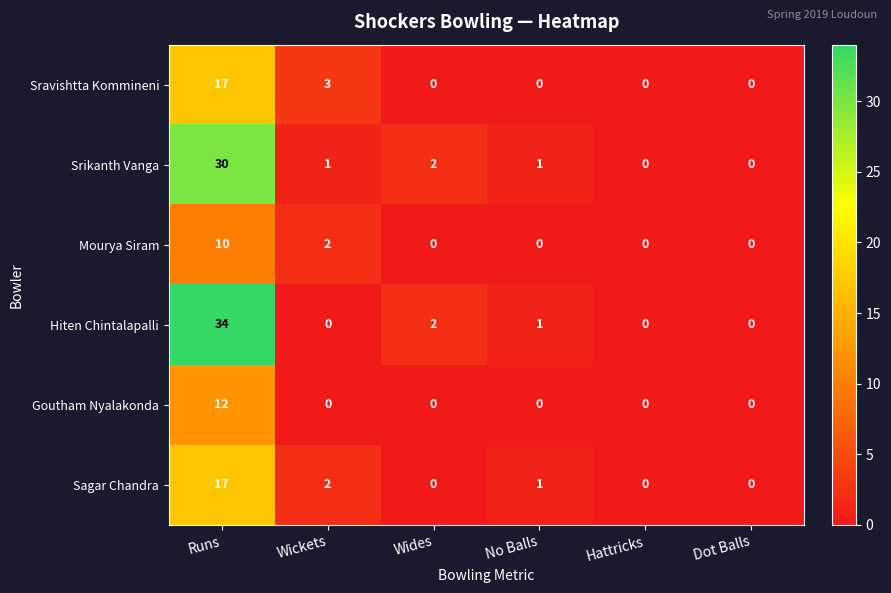

Where is Sagar Chandra nearest to the value 8?

Wickets